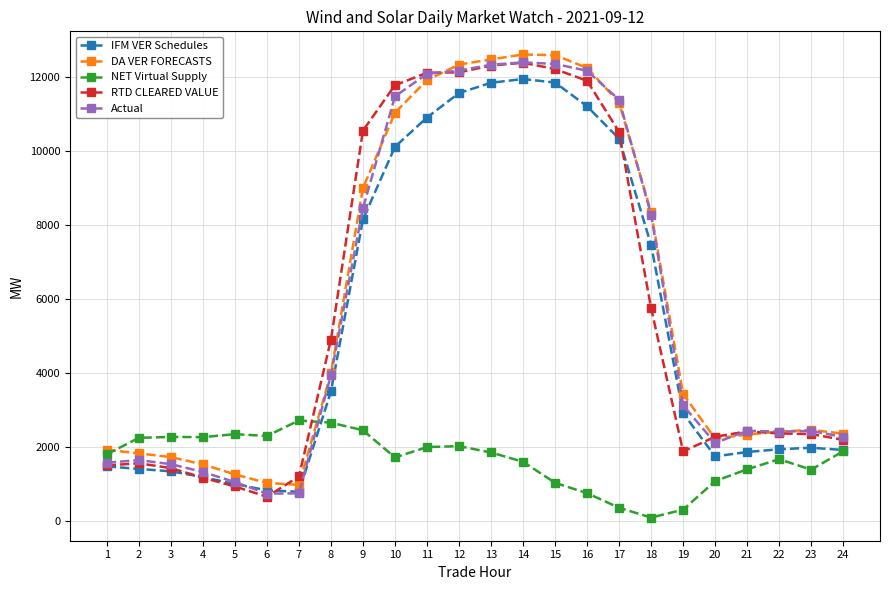

True or false: RTD CLEARED VALUE has more than 2 points higher than both neighbors.

True